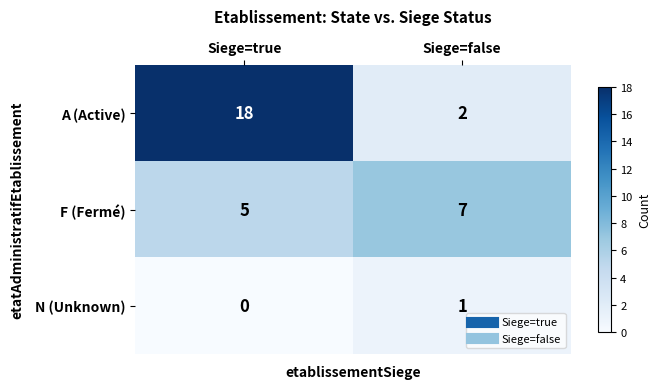

Reading left to right, extract all data points from this chart.

A (Active): Siege=true=18	Siege=false=2
F (Fermé): Siege=true=5	Siege=false=7
N (Unknown): Siege=true=0	Siege=false=1